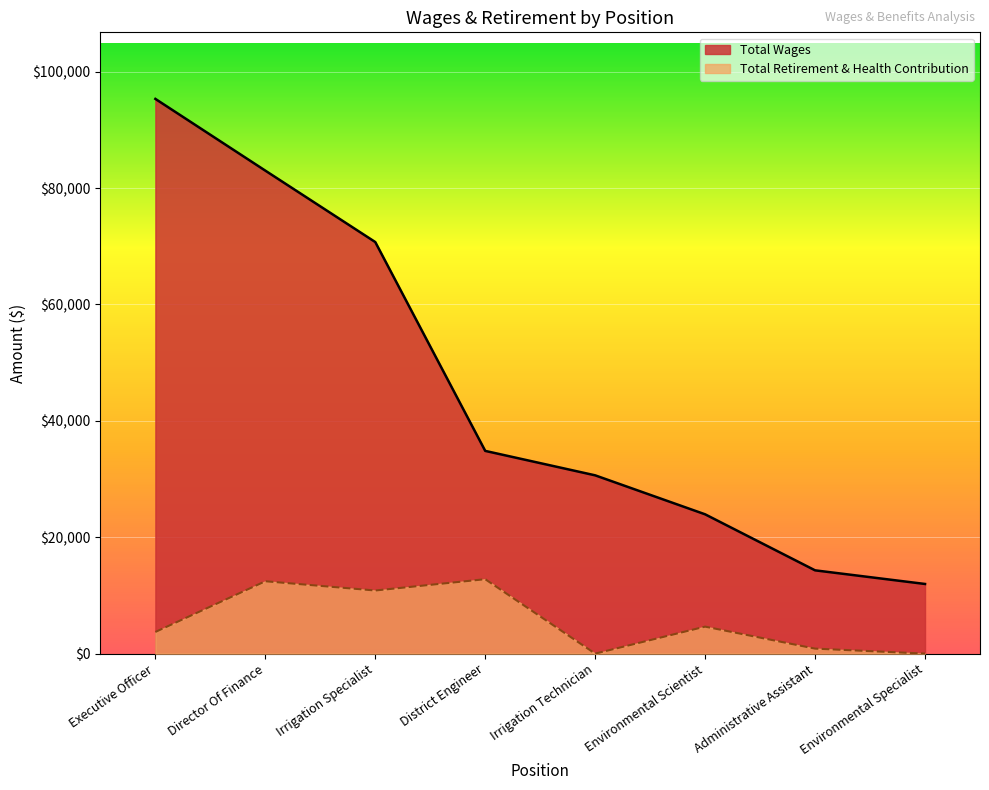

Count the number of data series in this chart.

2